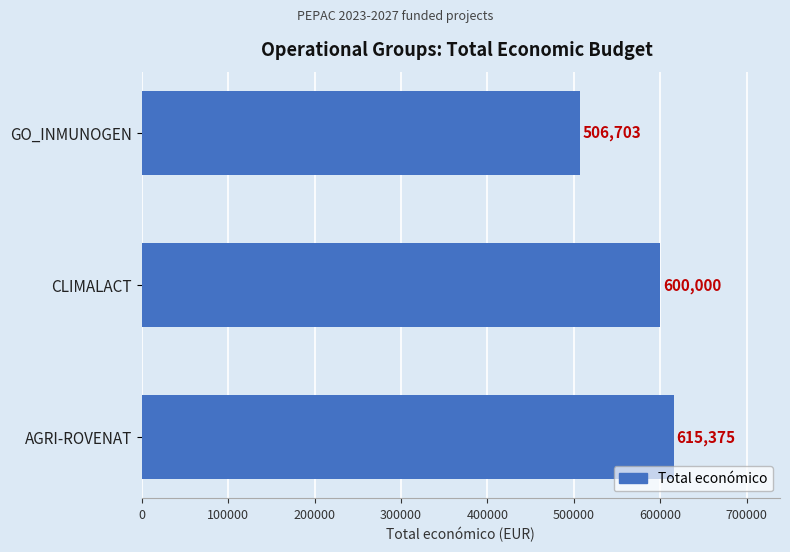

What is the minimum value shown in the chart?

506703